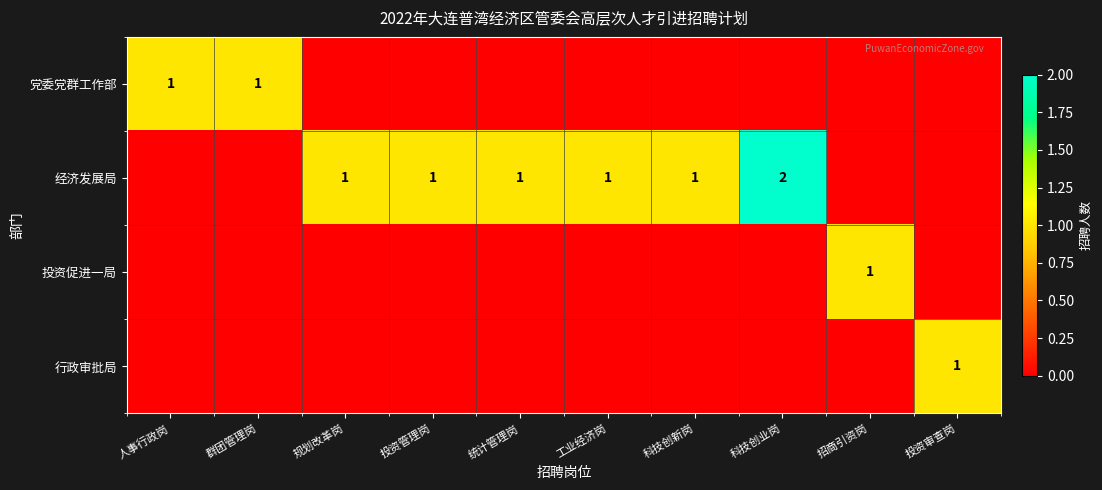

True or false: 投资促进一局 has a value of 0 at 招商引资岗.

False